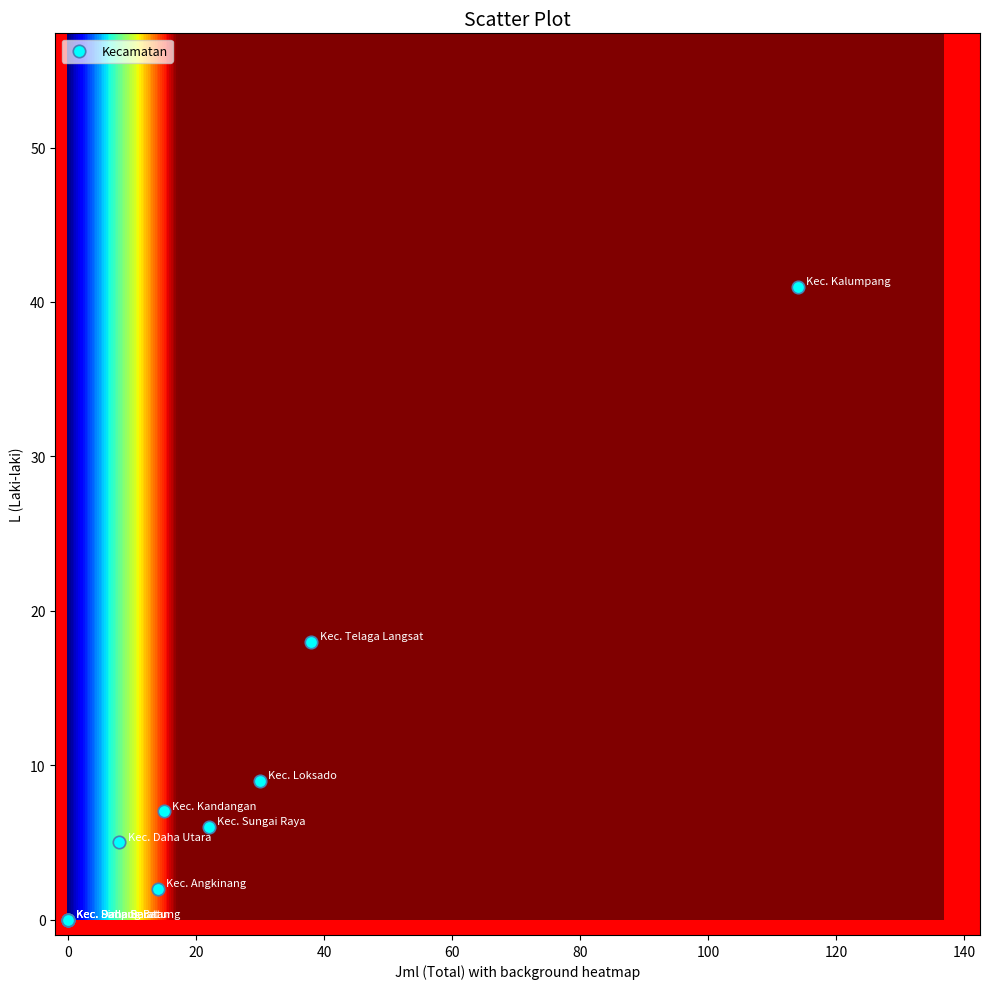

What Y value in the scatter plot is closest to 20?

18